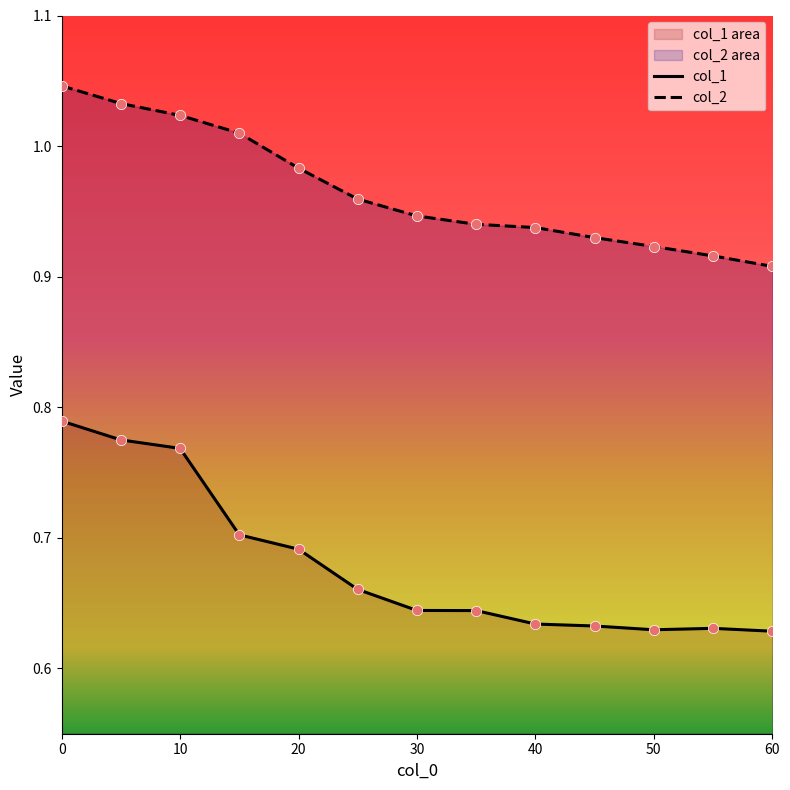

Which series contains the lowest Y value?

col_1